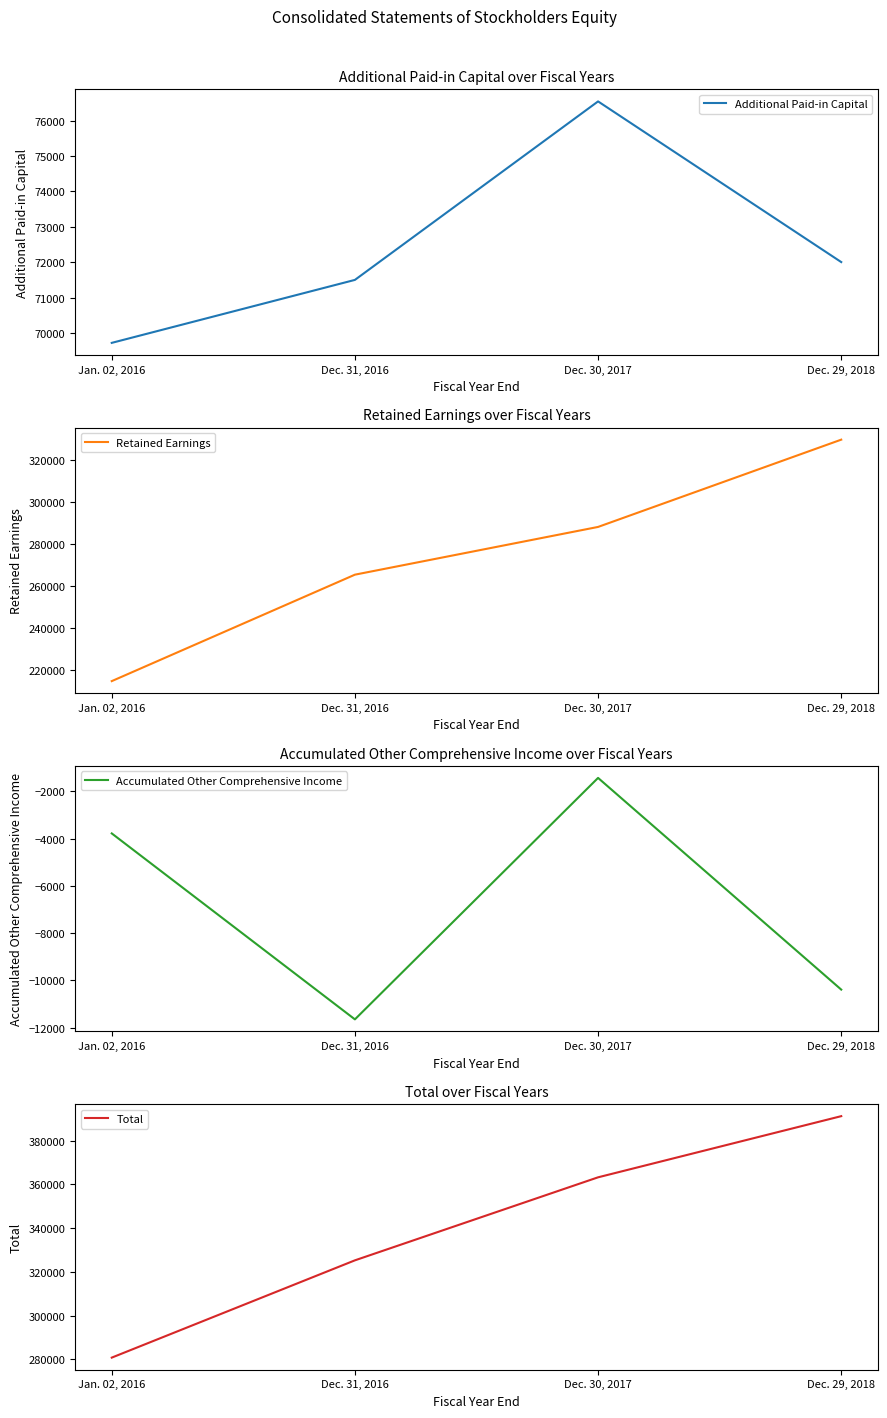

At how many categories does at least one series exceed 3519?

4